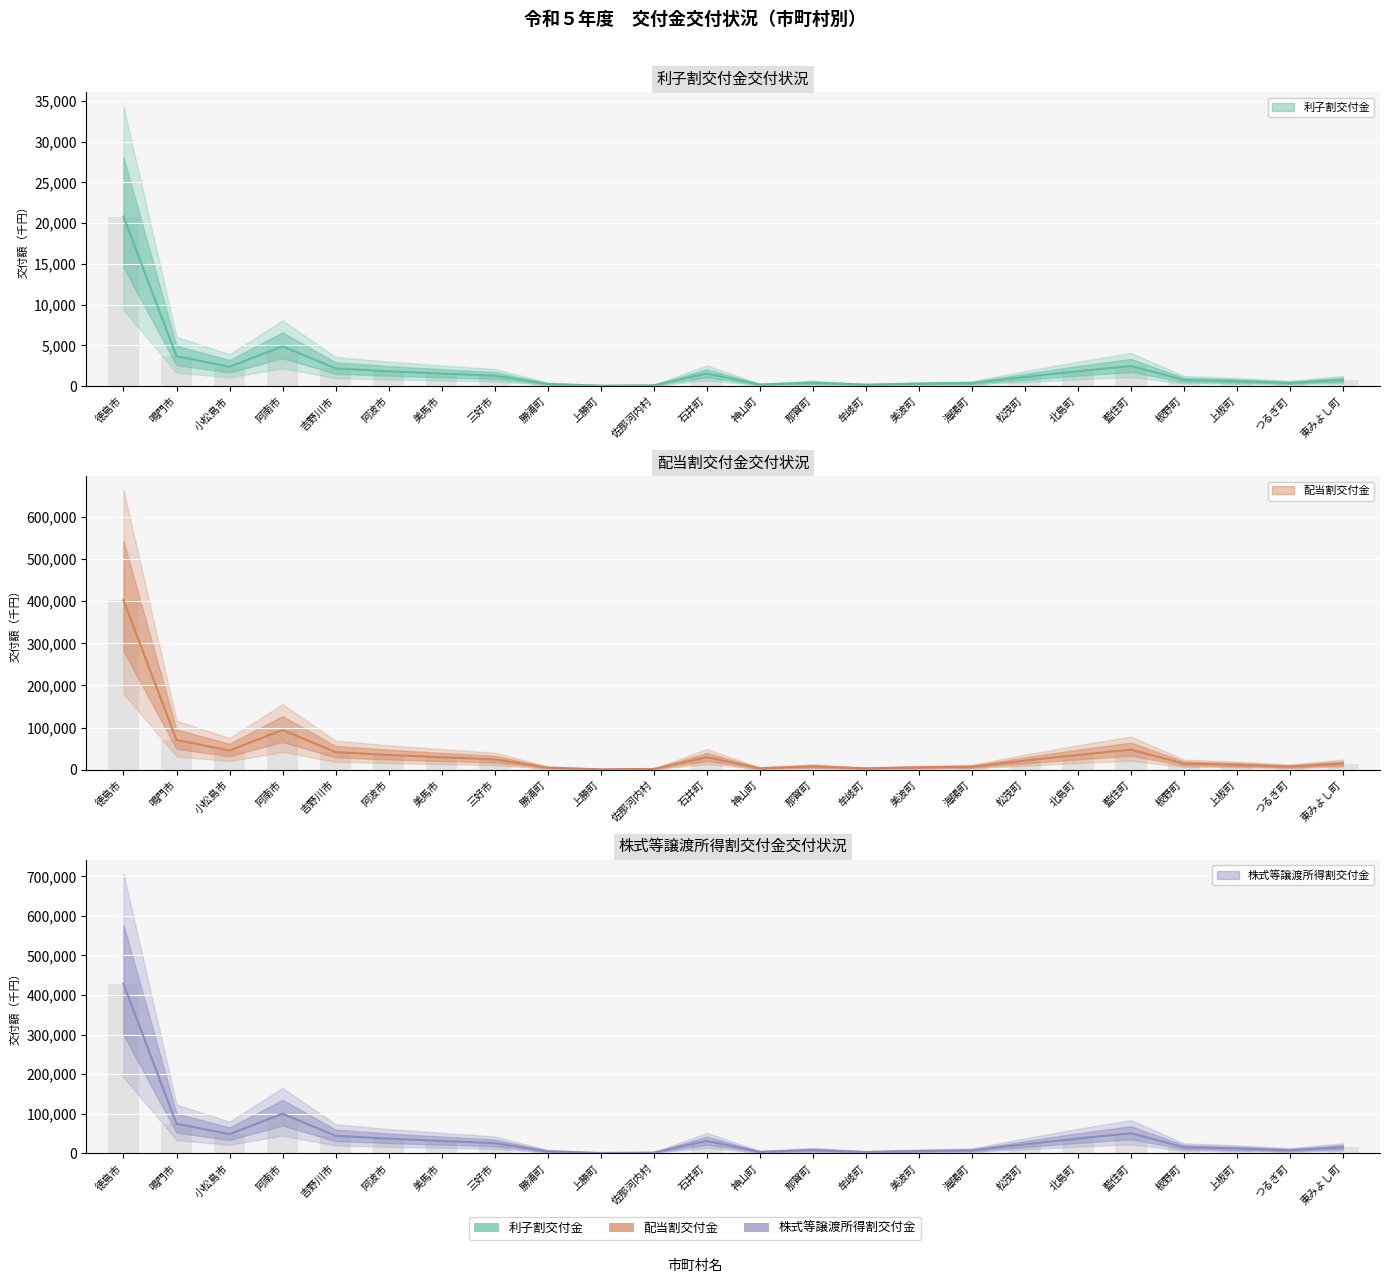

What is the greatest value displayed?

428288